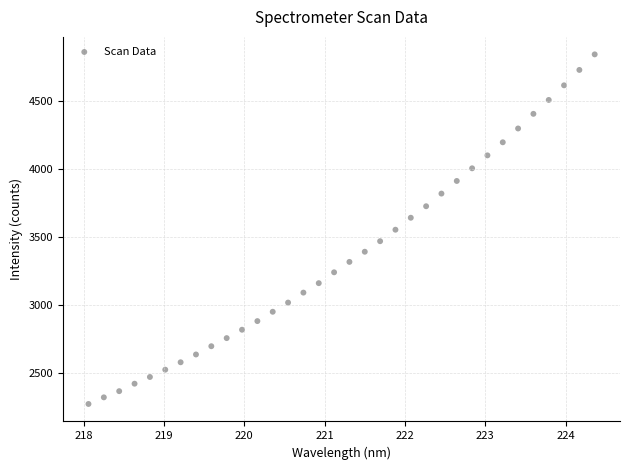

What is the range of Y values (max minus min)?

2566.7